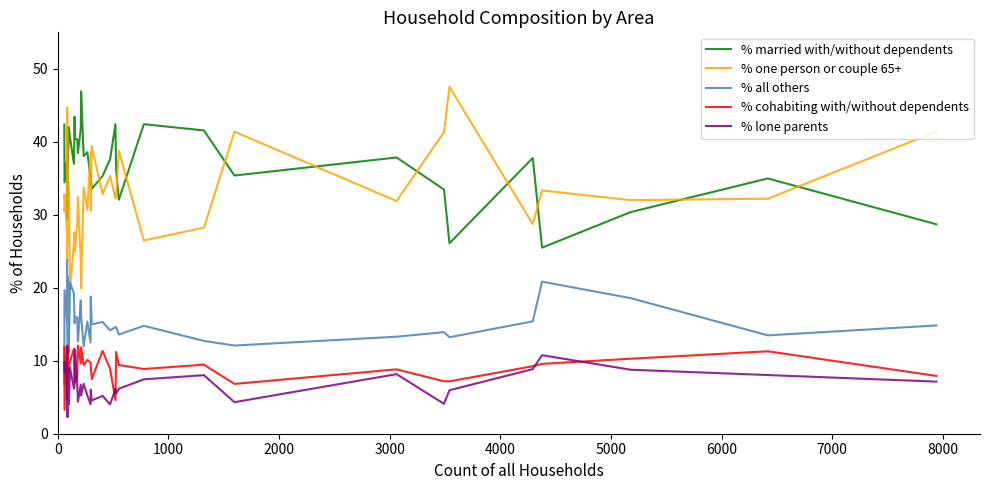

What is the difference between the maximum and second lowest values in the % all others series?

12.8